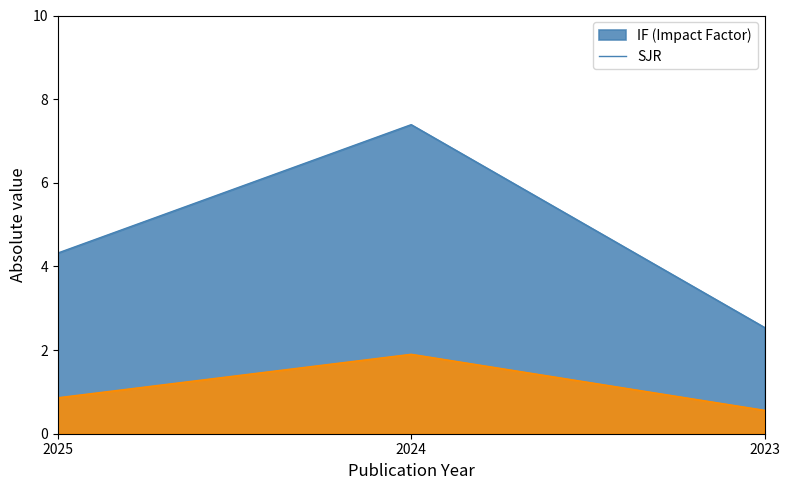

Rank the series by their maximum value, from highest to lowest.

IF, SJR